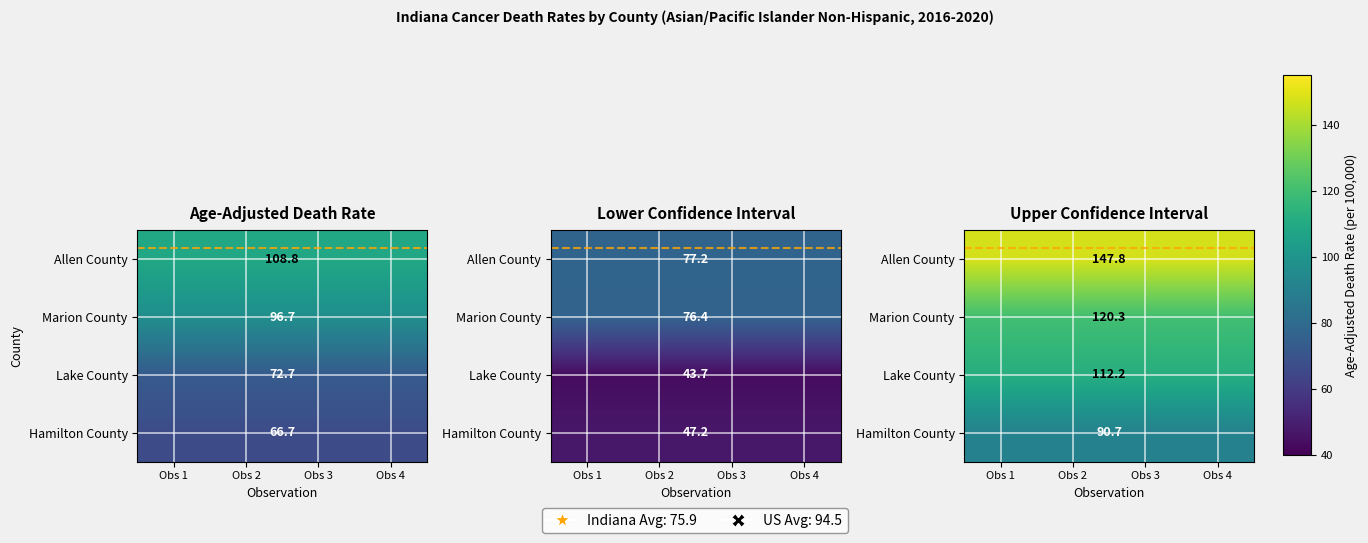

Is it true that Hamilton County equals 90.7 at Obs 1?

True